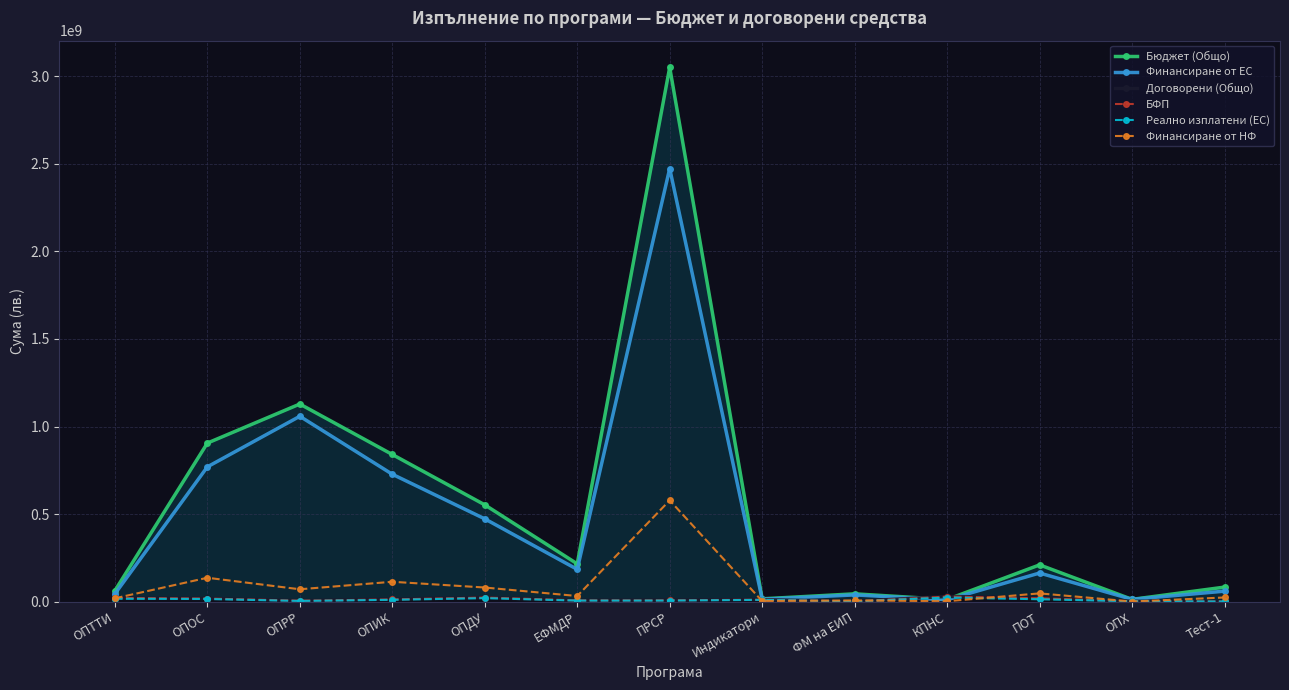

How many data points does each series have?

13